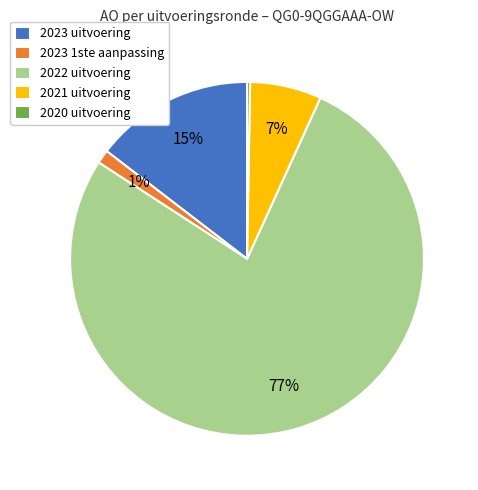

Is it true that 2020 uitvoering is 7% of the pie?

False